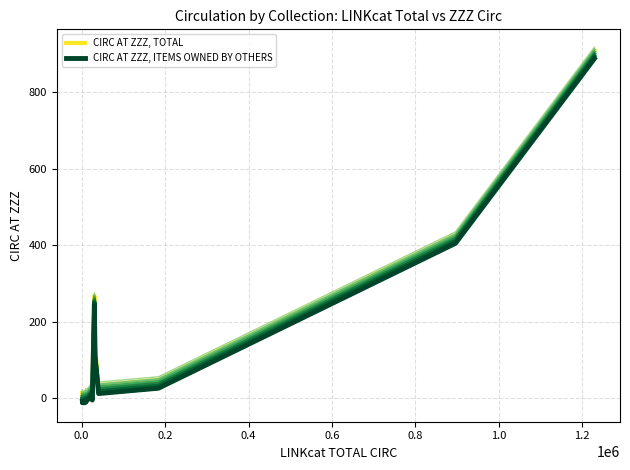

List the series in order of their peak value, highest first.

CIRC AT ZZZ, TOTAL, CIRC AT ZZZ, ITEMS OWNED BY OTHERS